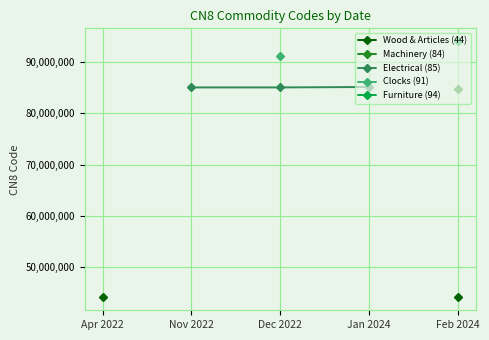

True or false: Clocks (91) and Machinery (84) intersect in this chart.

False